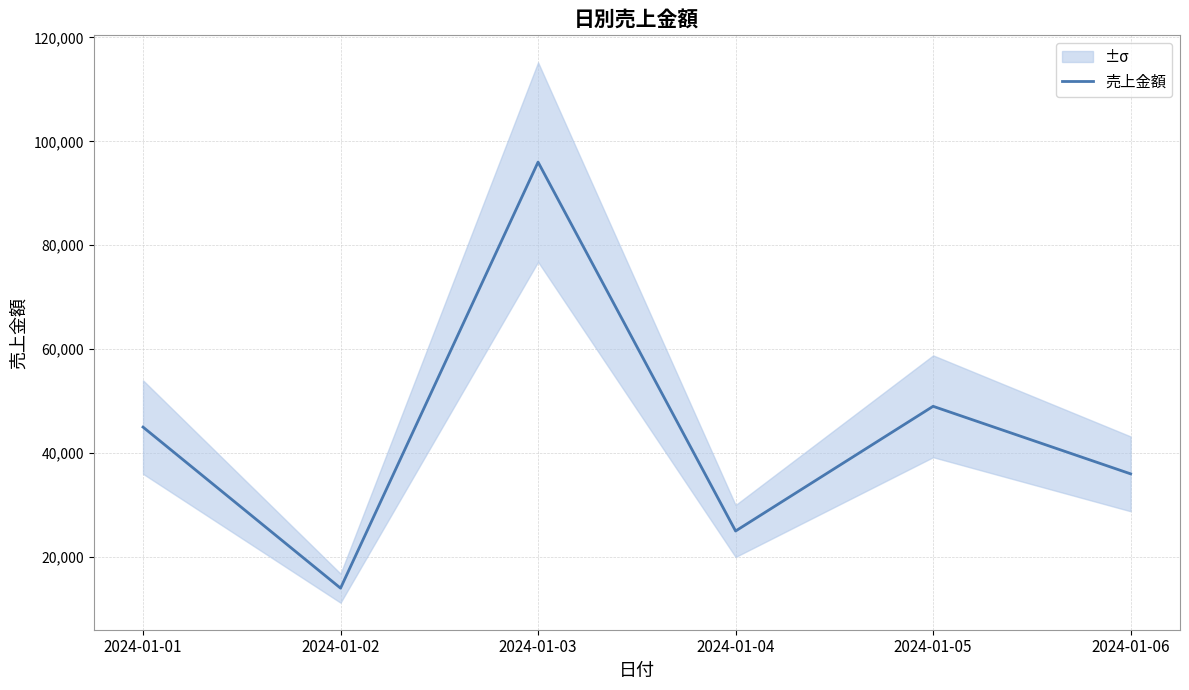

How many series are shown in this chart?

1